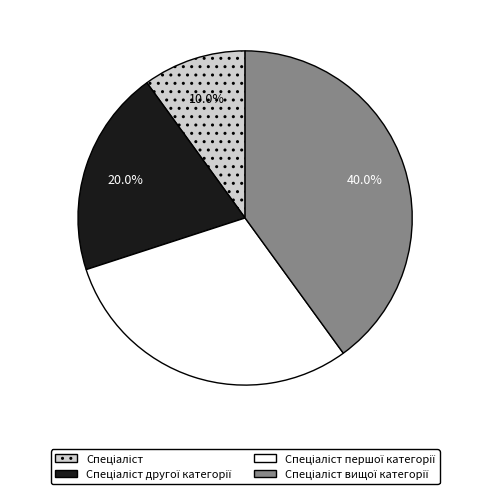

Does any single category account for the majority?

No